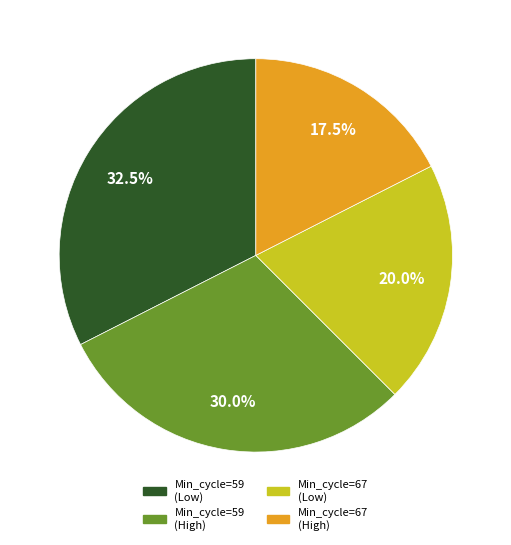

Does any single category account for the majority?

No